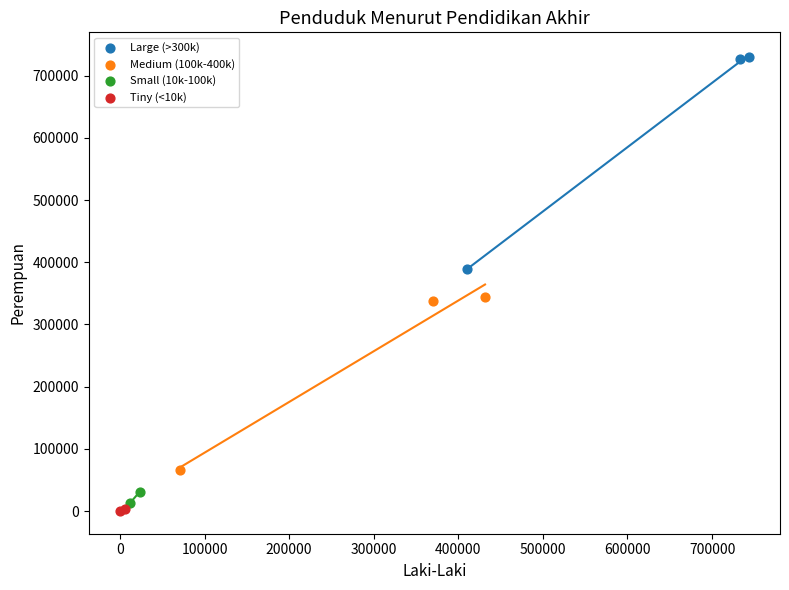

What are all the series names shown in the legend?

Large (>300k), Medium (100k-400k), Small (10k-100k), Tiny (<10k)